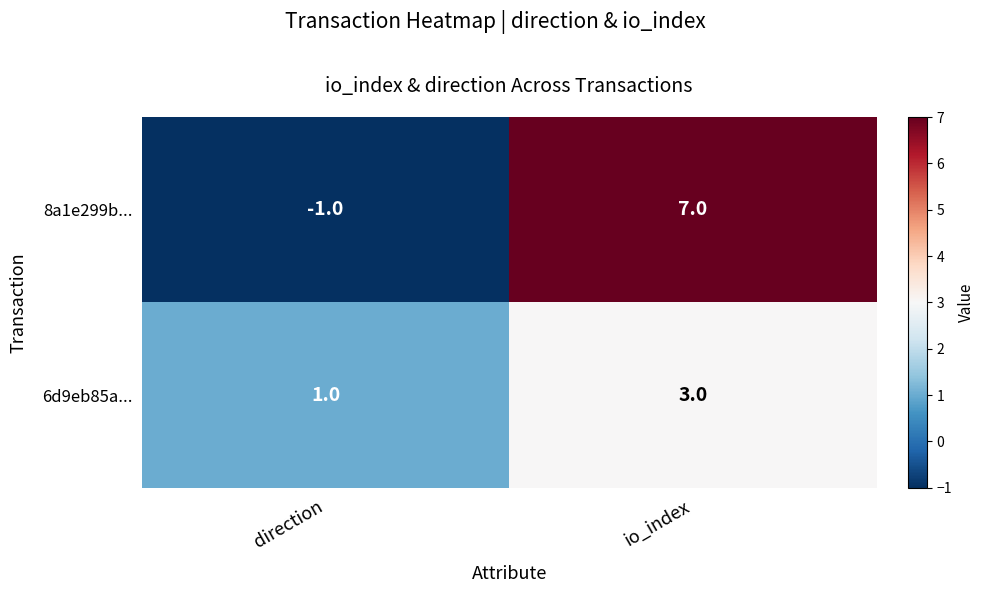

Which category has the lowest value across all series?

direction